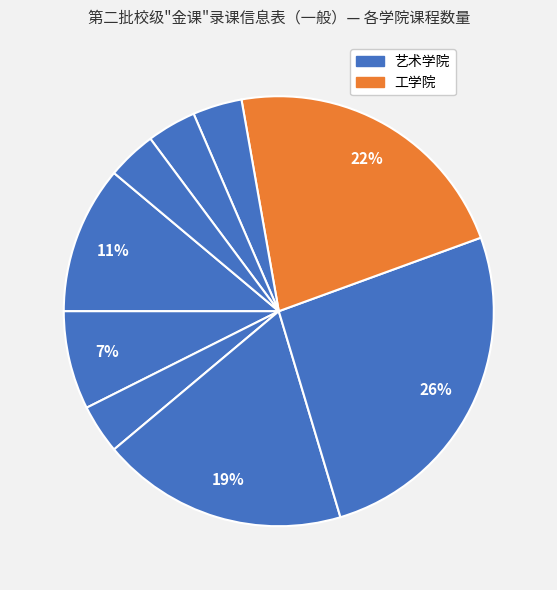

Which category has the biggest portion of the pie?

艺术学院